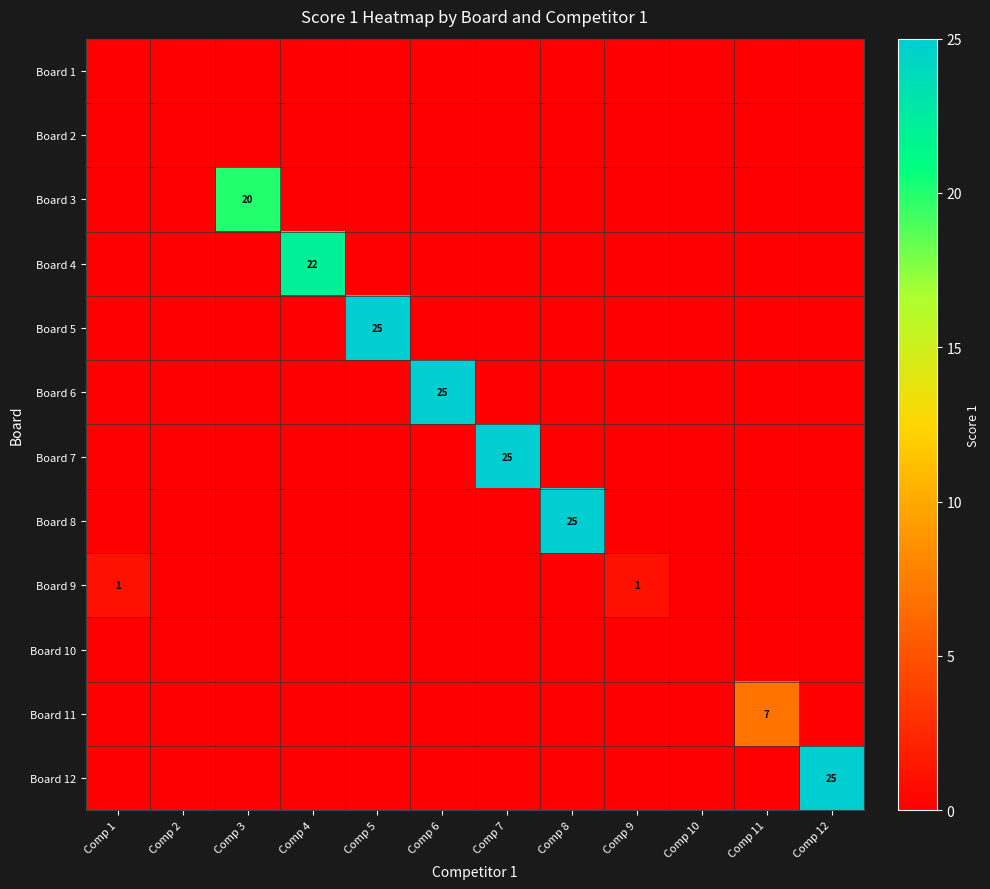

The Board 3 series shows 12 at Comp 3. True or false?

False